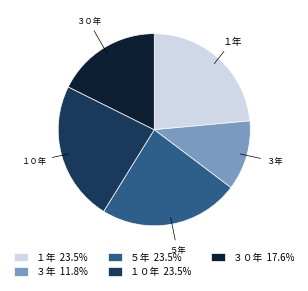

How many segments does this pie chart have?

5